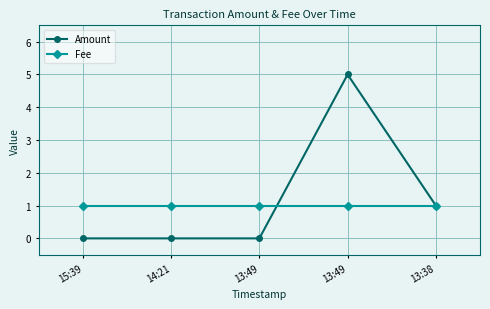

True or false: Fee has a value of 1 at 15:39.

True